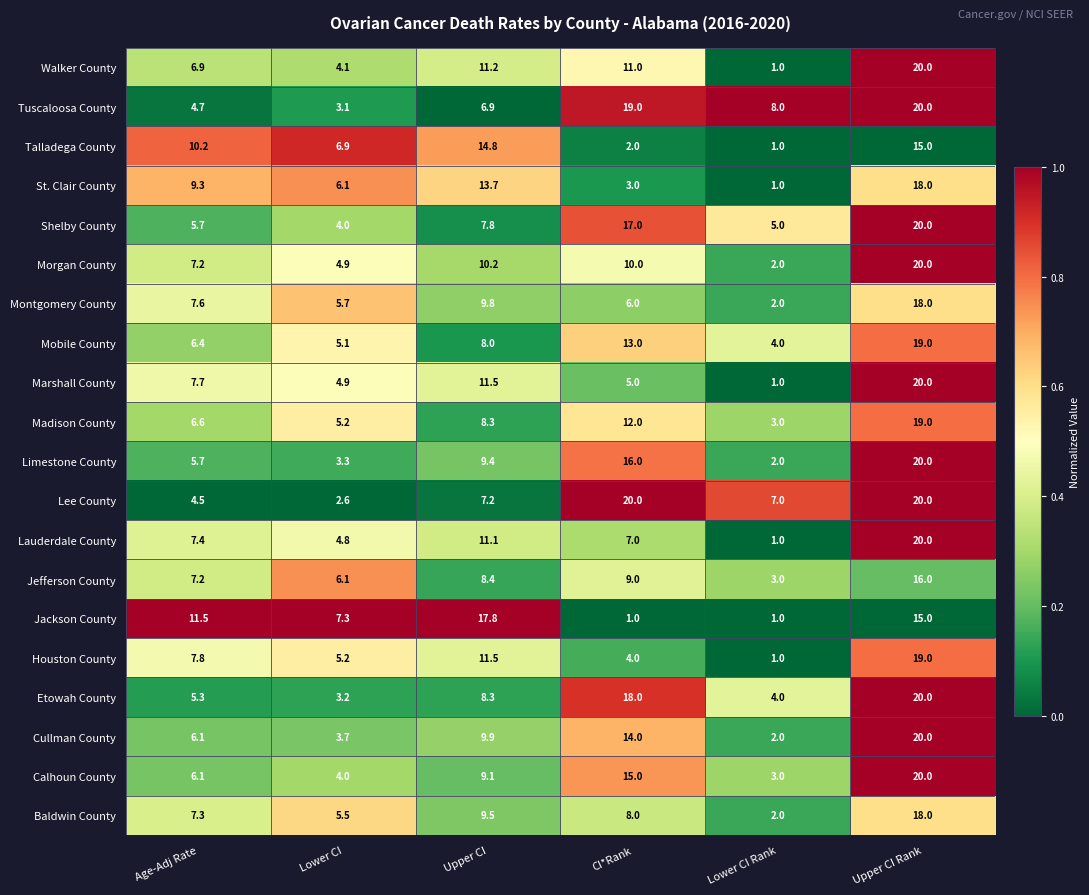

How many categories are shown in the chart?

6